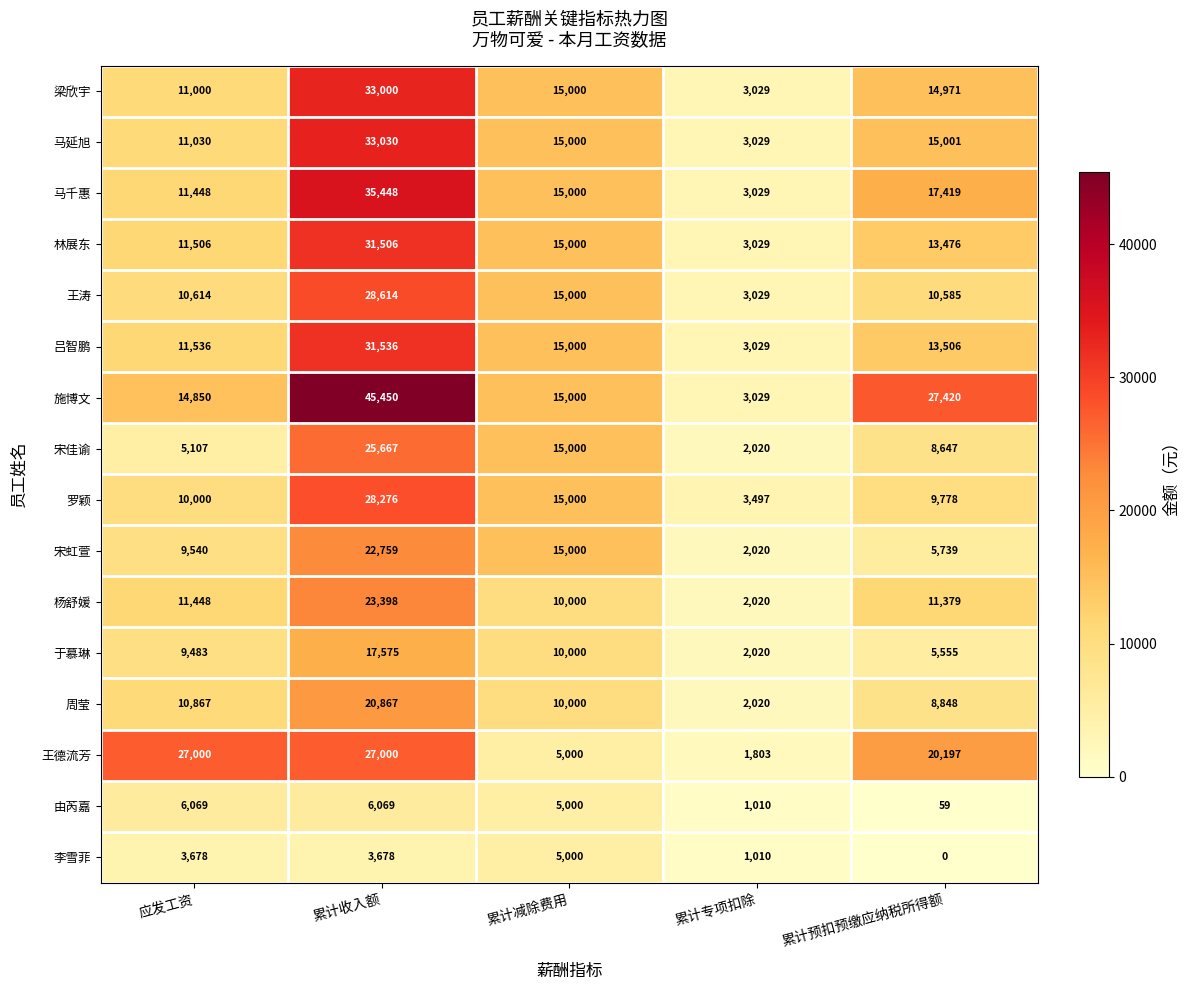

Rank the series by their maximum value, from lowest to highest.

李雪菲, 由芮嘉, 于慕琳, 周莹, 宋虹萱, 杨舒媛, 宋佳谕, 王德流芳, 罗颖, 王涛, 林展东, 吕智鹏, 梁欣宇, 马延旭, 马千惠, 施博文